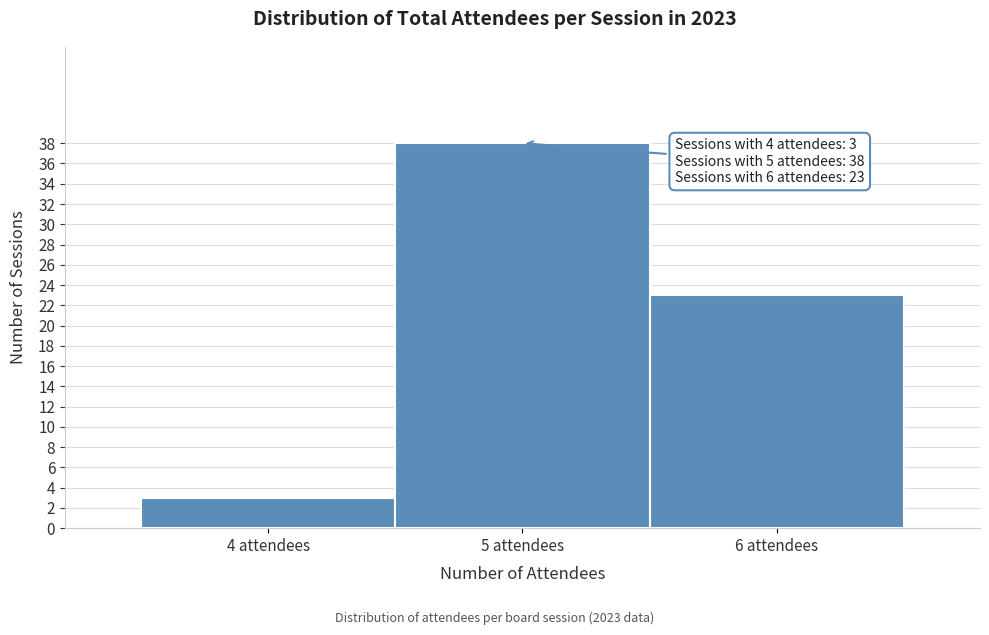

Which range on the x-axis has the tallest bar?

4.5 to 5.5